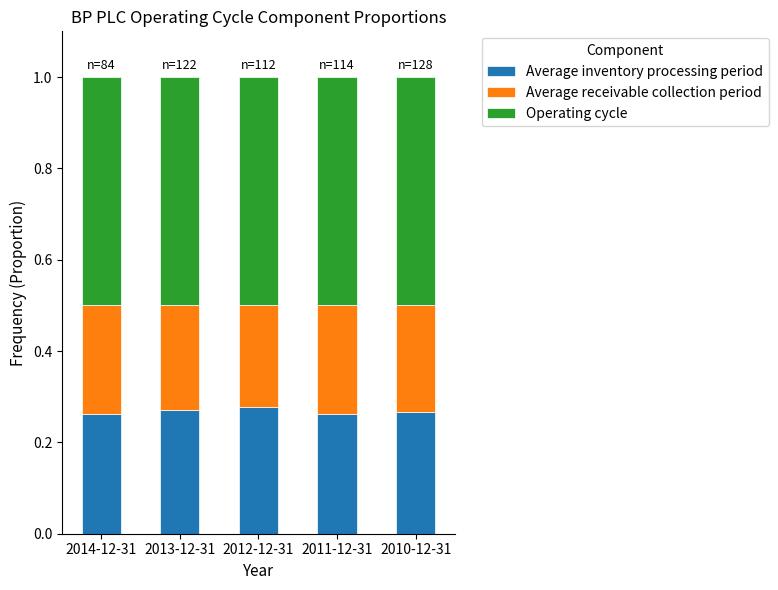

Is it true that Average inventory processing period equals 0.4 at 2012-12-31?

False